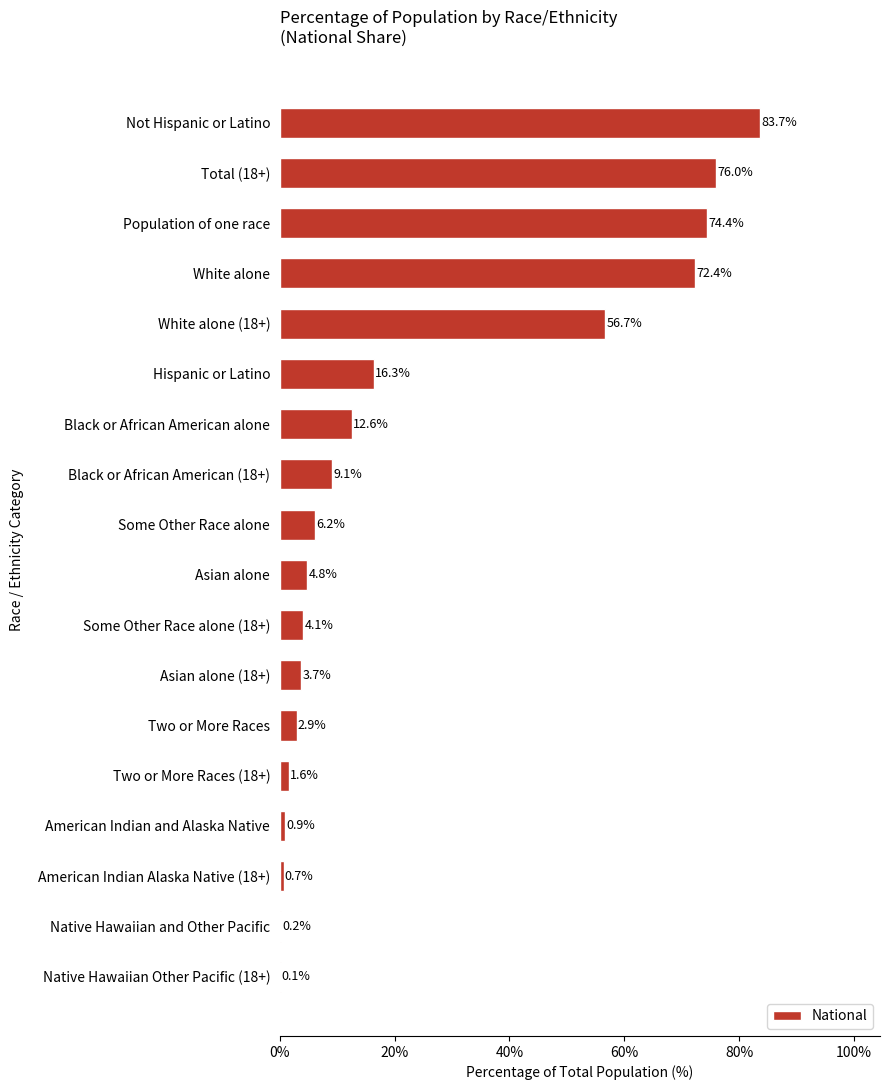

What is the sum of all values?

426.4